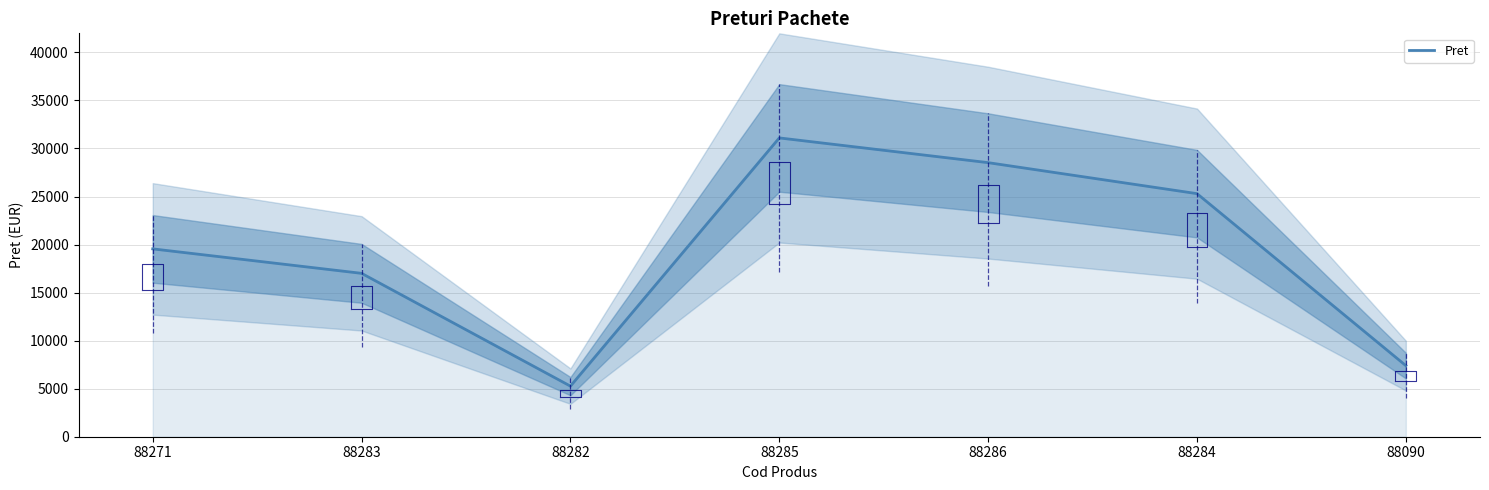

How many series are shown in this chart?

1